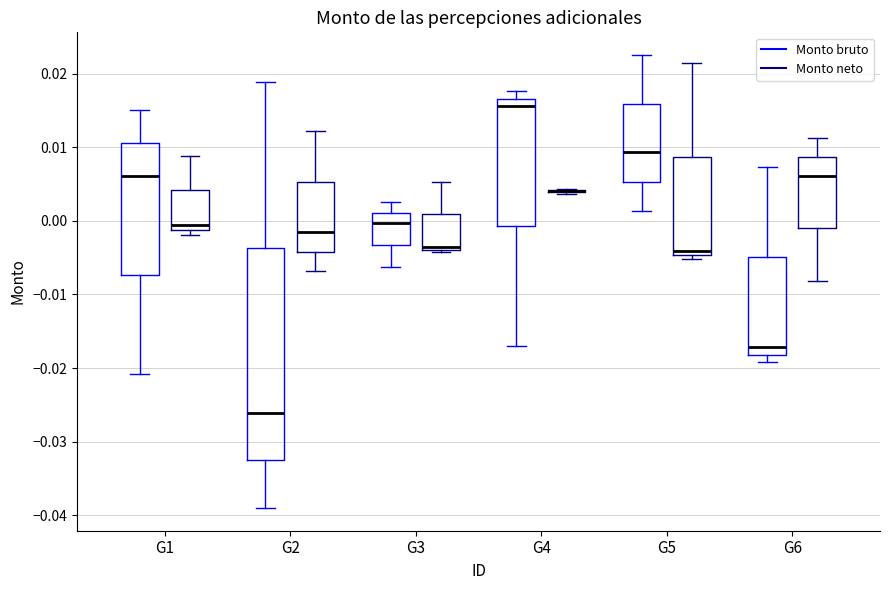

Reading left to right, transcribe this box plot: for each box, give where its median line is, the range the box spans, and where its two whiskers end, as read against the y-axis. The values are not printed on the chart, so give them approximately, as read against the axis.

G1 (Monto bruto): median 0.006, box -0.007 to 0.011, whiskers -0.021 to 0.015
G1 (Monto neto): median 0.000, box -0.001 to 0.004, whiskers -0.002 to 0.009
G2 (Monto bruto): median -0.026, box -0.033 to -0.004, whiskers -0.039 to 0.019
G2 (Monto neto): median -0.002, box -0.004 to 0.005, whiskers -0.007 to 0.012
G3 (Monto bruto): median 0.000, box -0.003 to 0.001, whiskers -0.006 to 0.003
G3 (Monto neto): median -0.004 (just above the box's lower edge), box -0.004 to 0.001, whiskers -0.004 (just below the box's lower edge) to 0.005
G4 (Monto bruto): median 0.016, box -0.001 to 0.017, whiskers -0.017 to 0.018
G4 (Monto neto): box collapsed to a line at 0.004, whiskers 0.004 to 0.004
G5 (Monto bruto): median 0.009, box 0.005 to 0.016, whiskers 0.001 to 0.023
G5 (Monto neto): median -0.004, box -0.005 to 0.009, whiskers -0.005 (just below the box's lower edge) to 0.021
G6 (Monto bruto): median -0.017, box -0.018 to -0.005, whiskers -0.019 to 0.007
G6 (Monto neto): median 0.006, box -0.001 to 0.009, whiskers -0.008 to 0.011